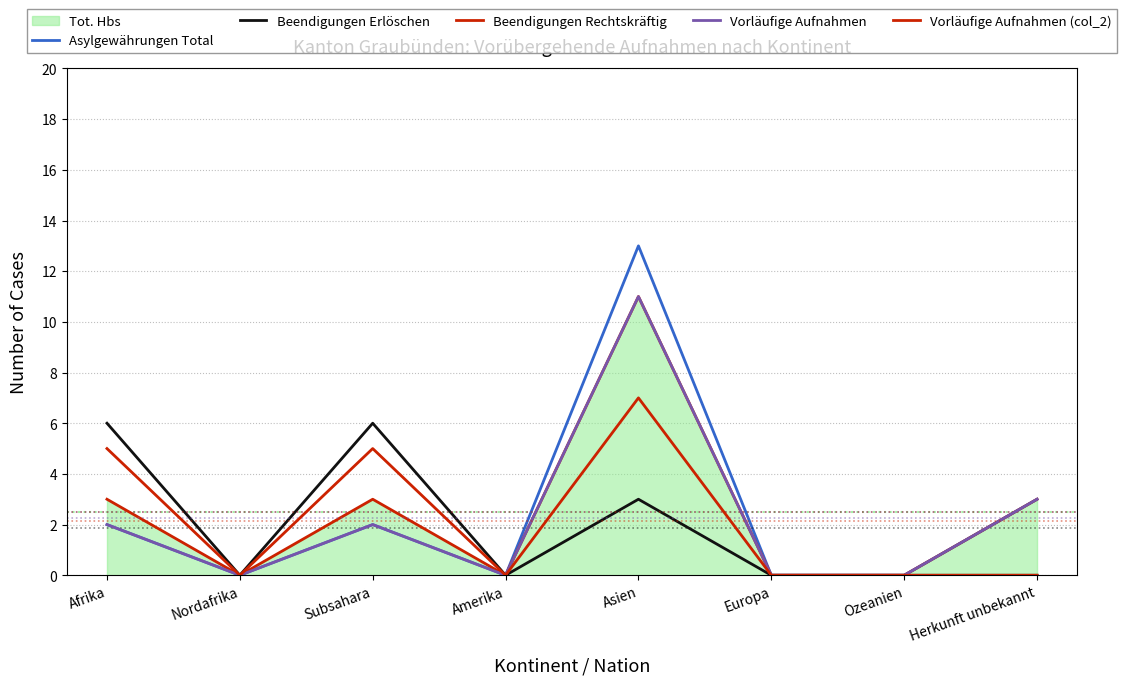

What is the sum of all Beendigungen Erlöschen values?

15